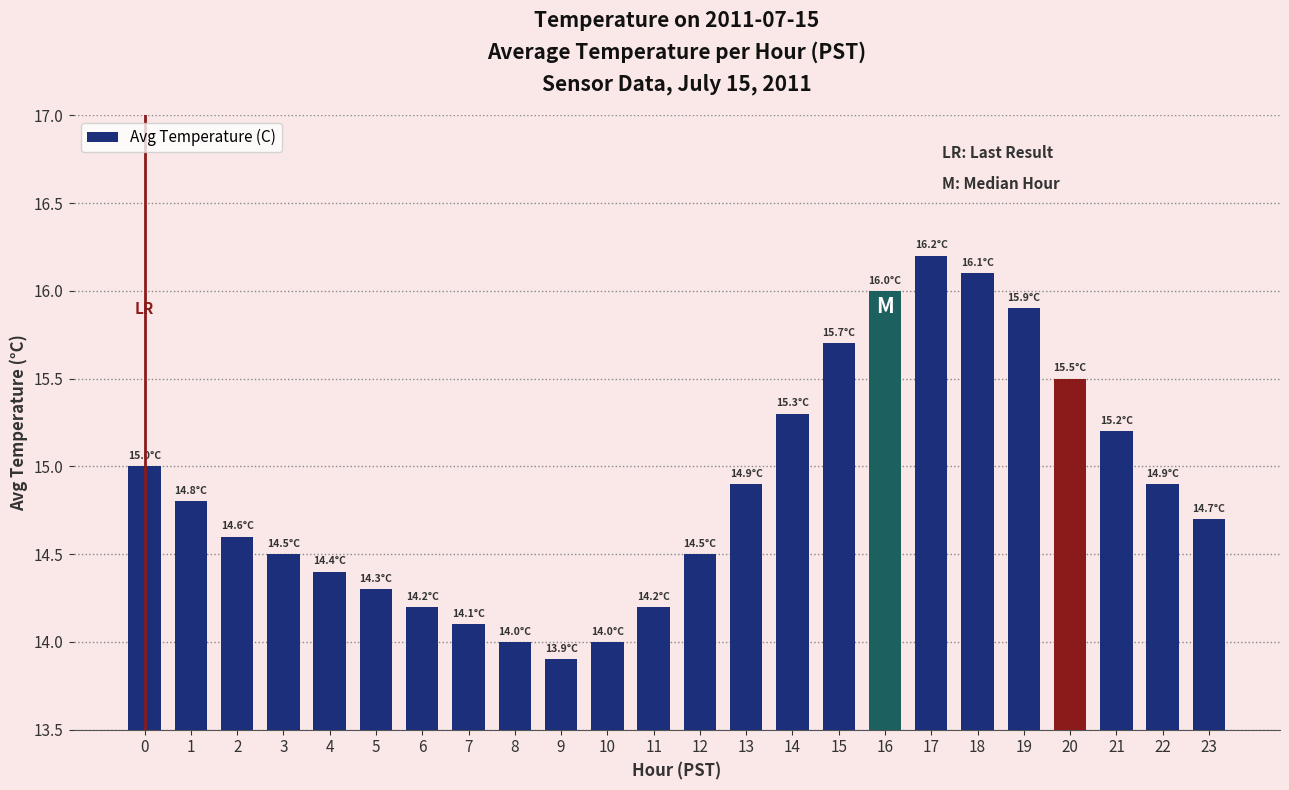

How many bars are there in total?

24